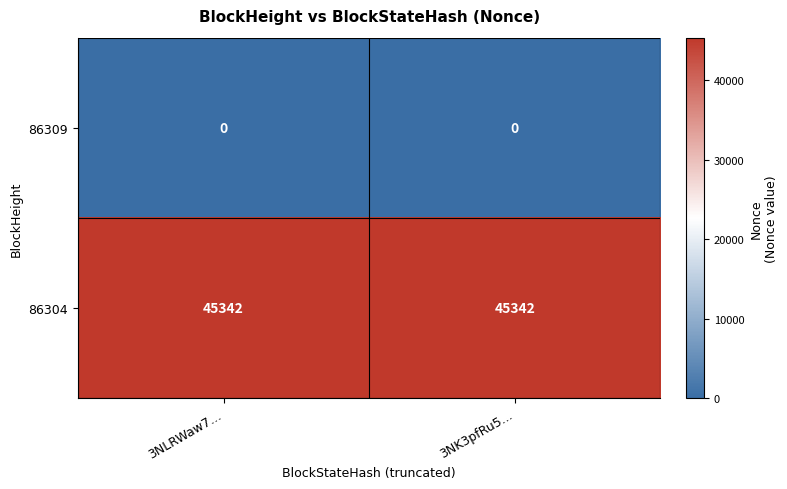

What is the total value across all series at 3NLRWaw7...?

45342